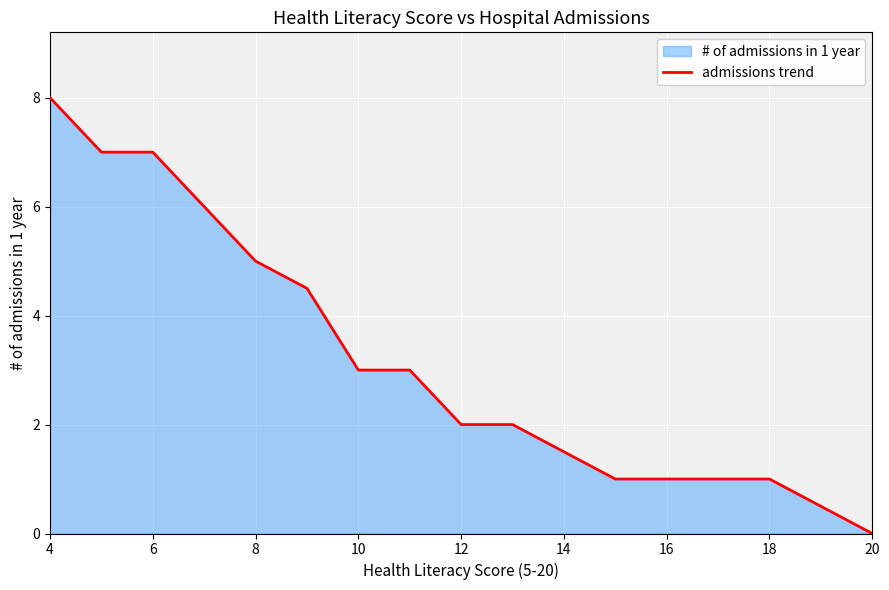

What is the difference between the maximum and minimum values?

8.0